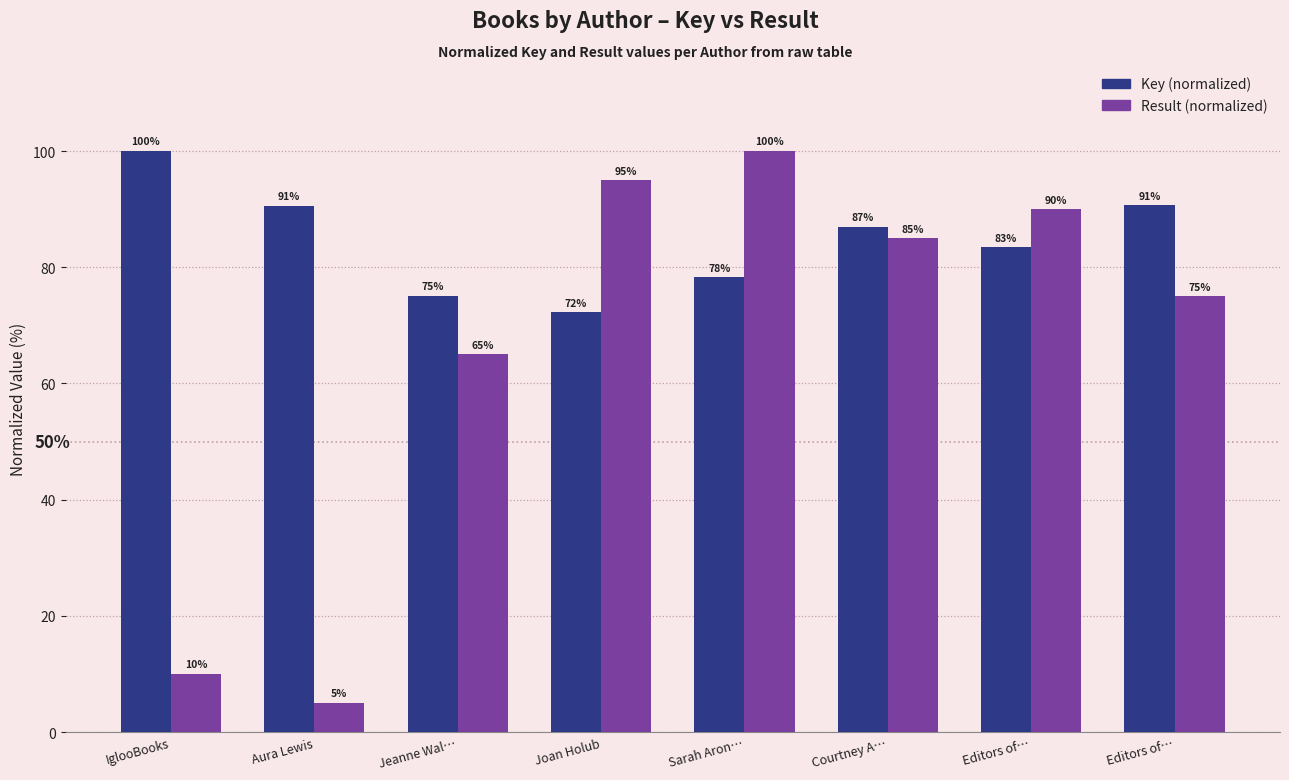

How many bars are there in total?

16